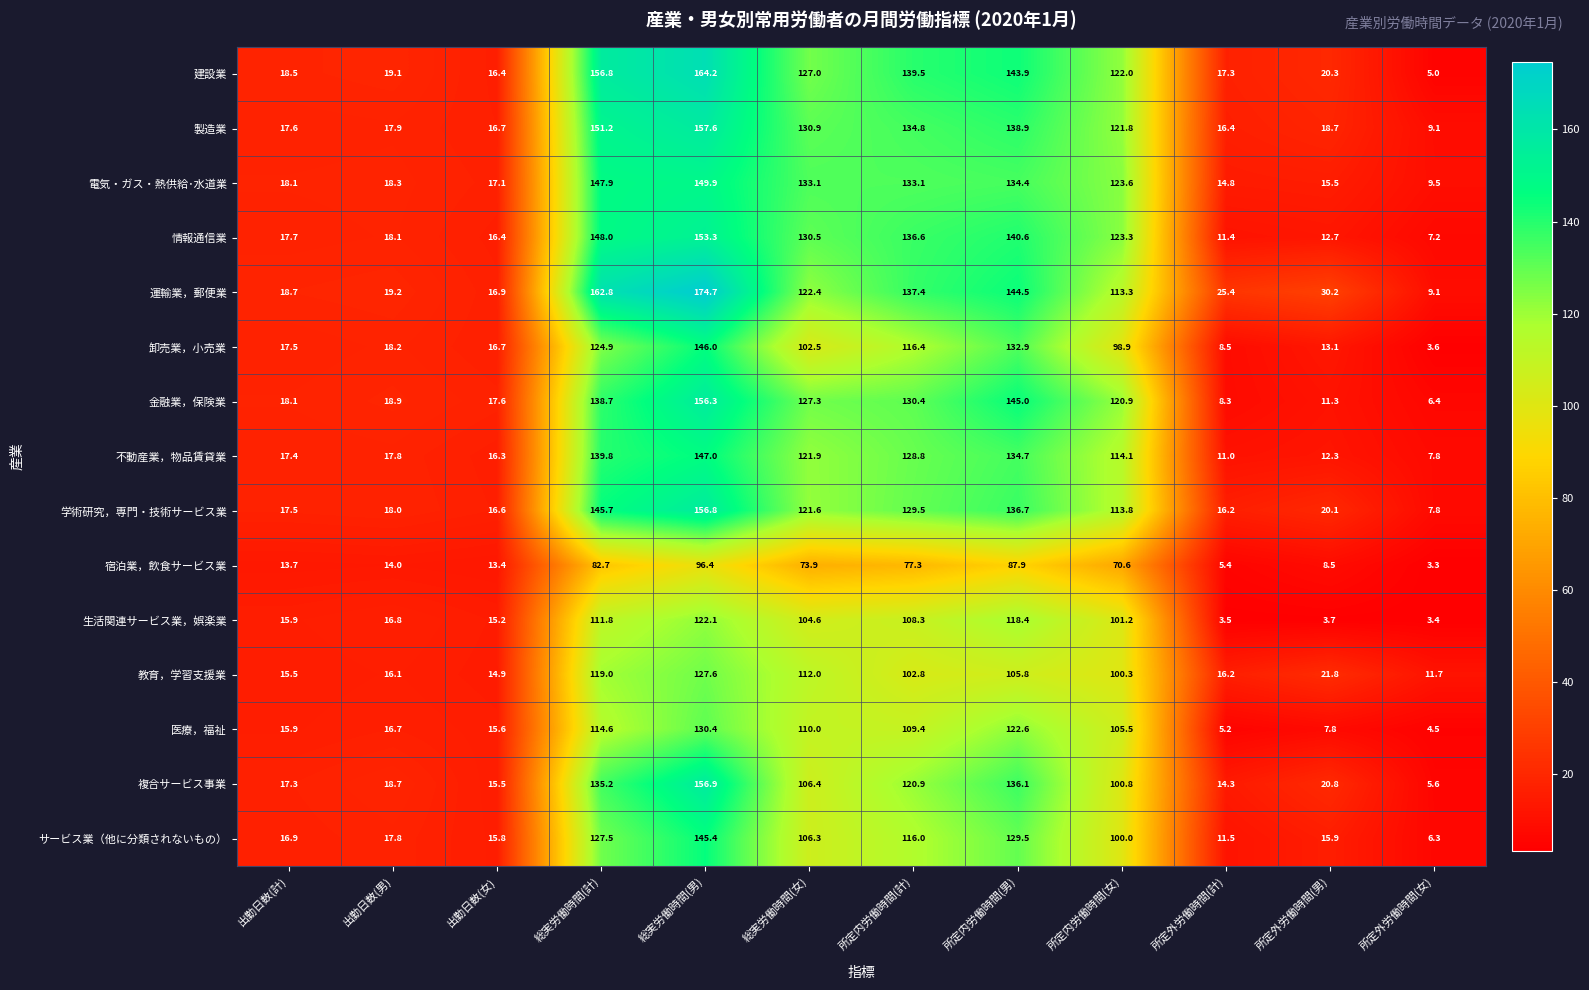

Which series has the largest range (max minus min)?

運輸業，郵便業